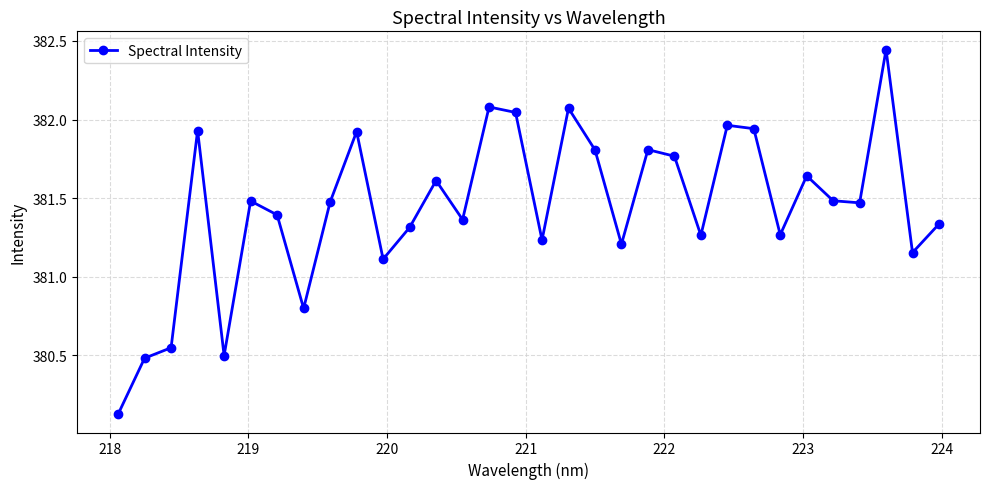

What is the sum of all values?

12206.0